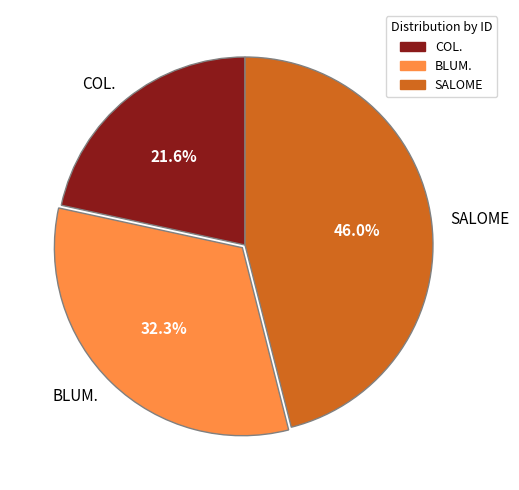

Is there any slice that represents more than half of the pie?

No